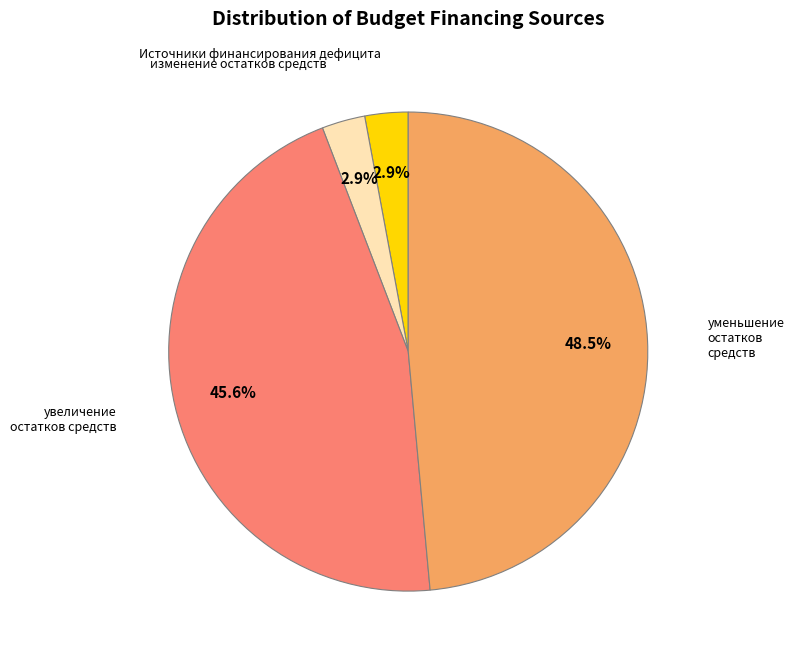

Does any single category account for the majority?

No